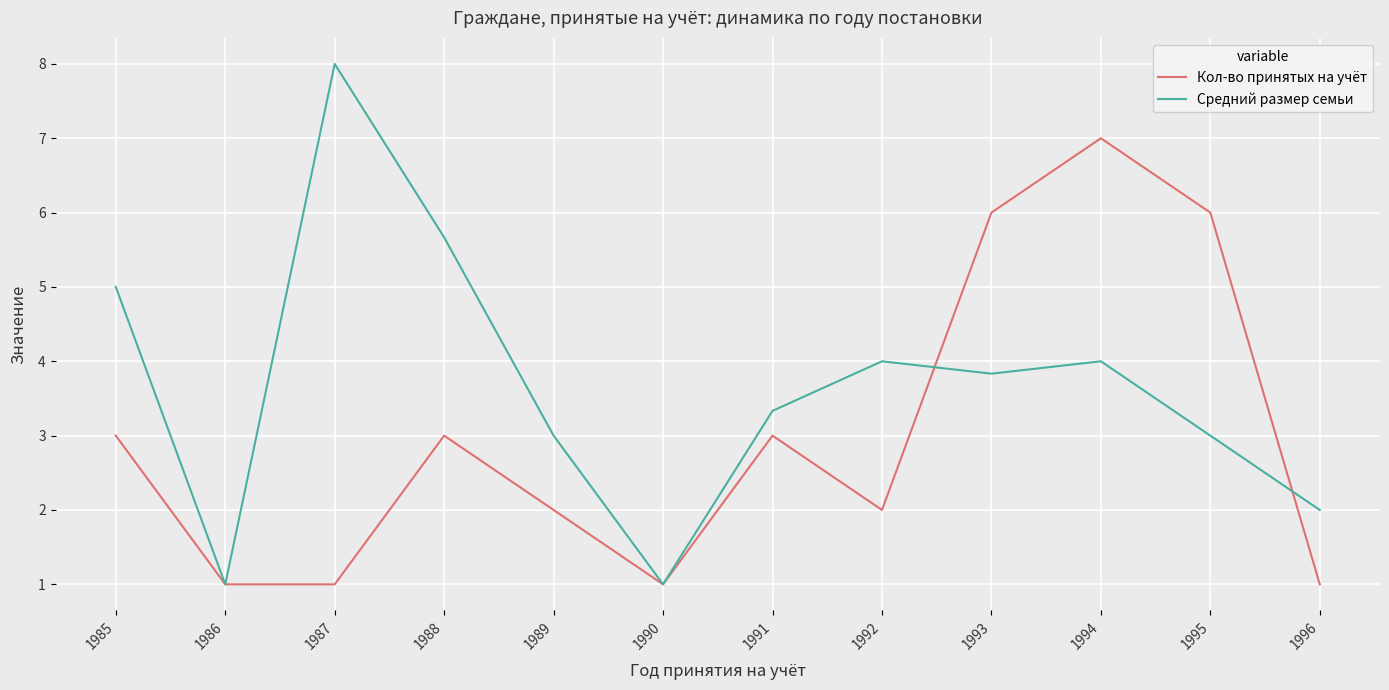

Where does the Средний размер семьи series first go above 3?

1985